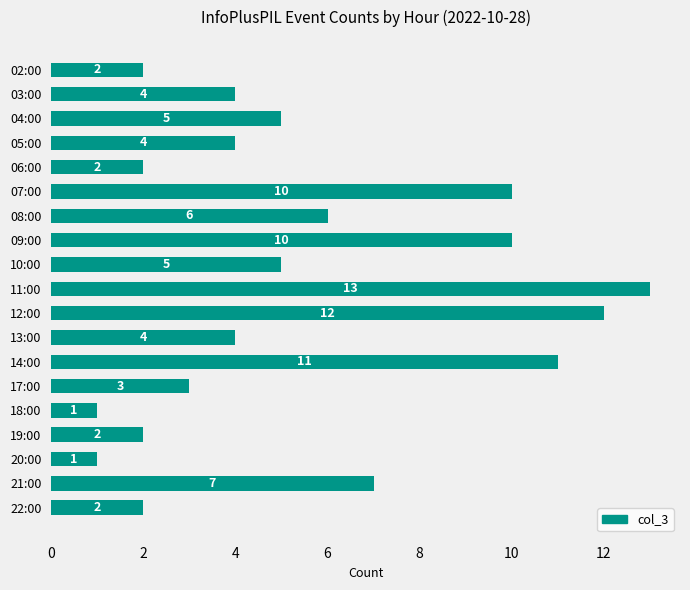

What is the smallest value displayed?

1